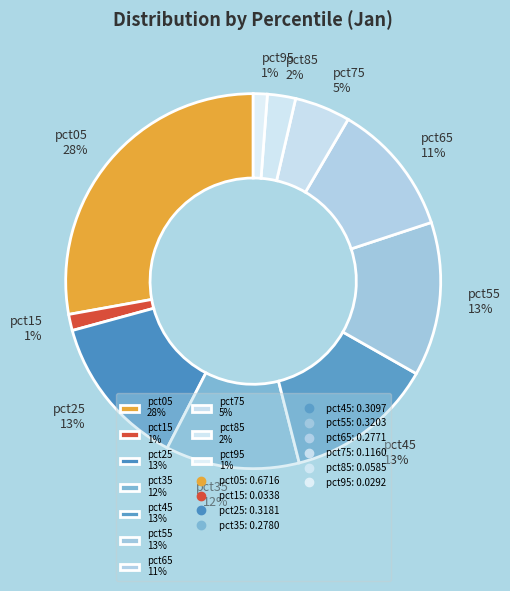

Is pct95 1% the majority of the pie?

No